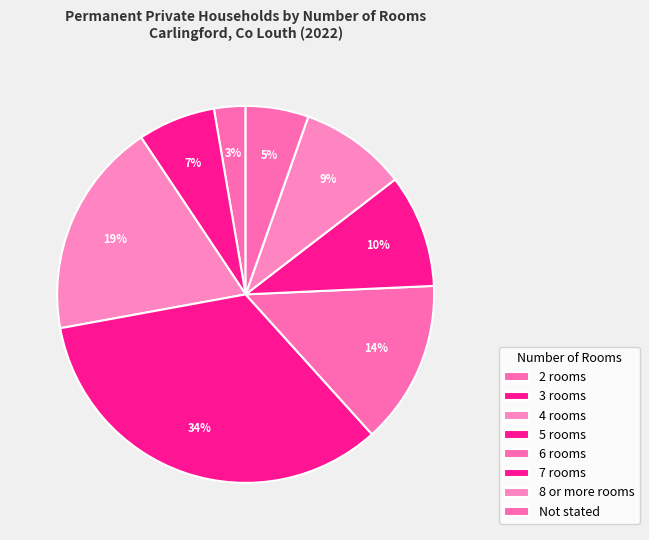

Is it true that 8 or more rooms is 9% of the pie?

True